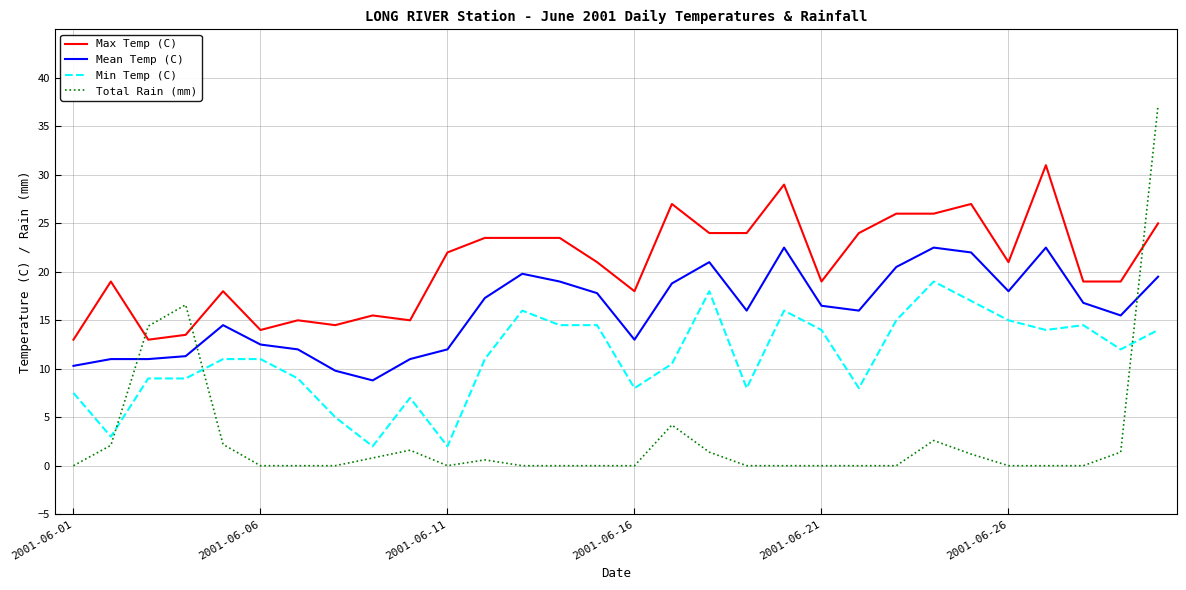

Is this an area chart (filled region under the line)?

No